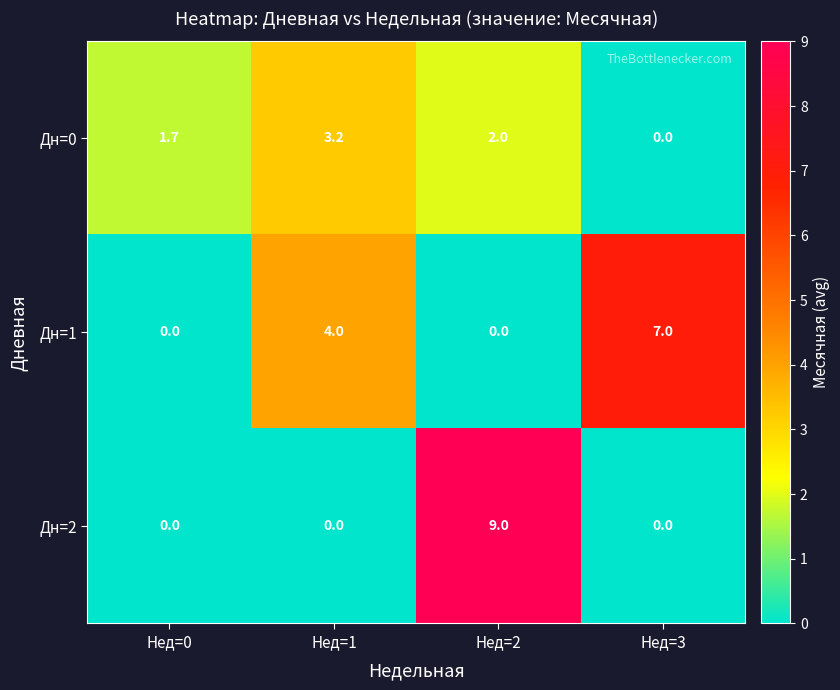

At how many categories does at least one series exceed 3?

3